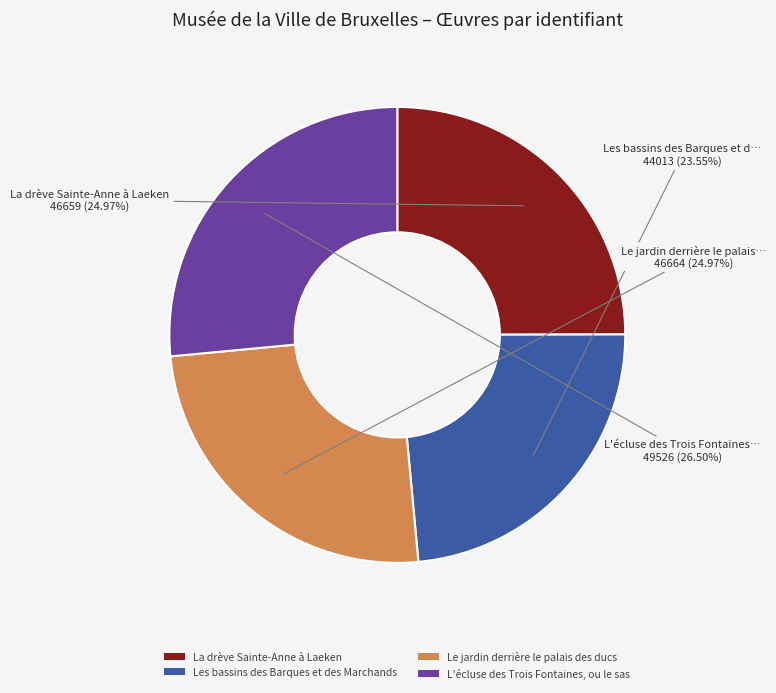

Combined, what portion of the pie is La drève Sainte-Anne à Laeken and Les bassins des Barques et des Marchands?

48.5%